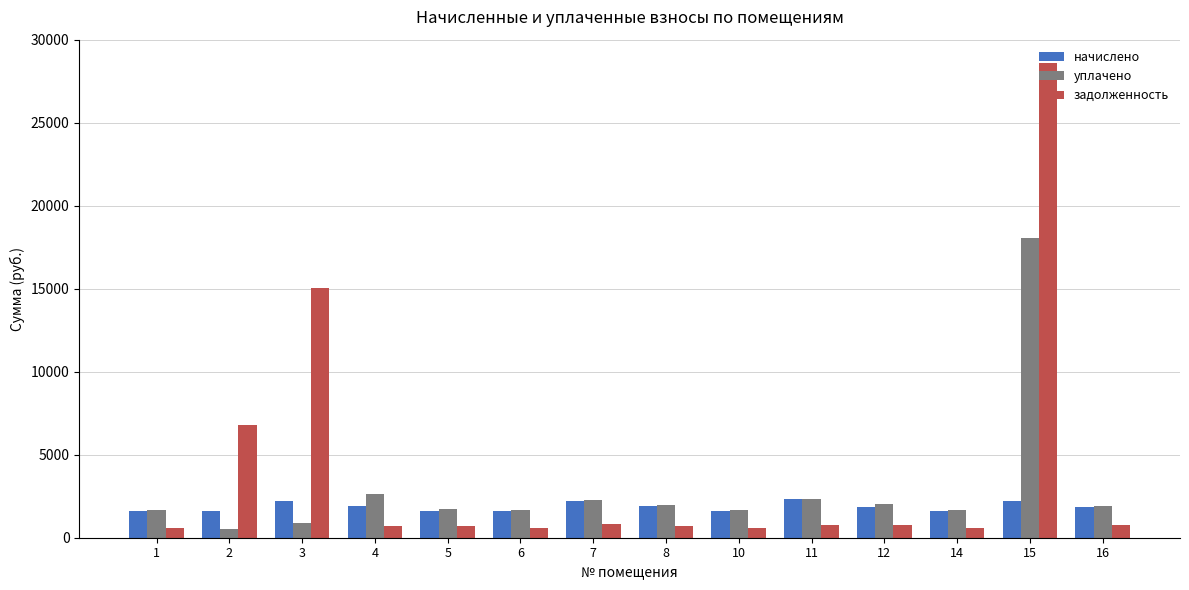

How many series are shown in this chart?

3